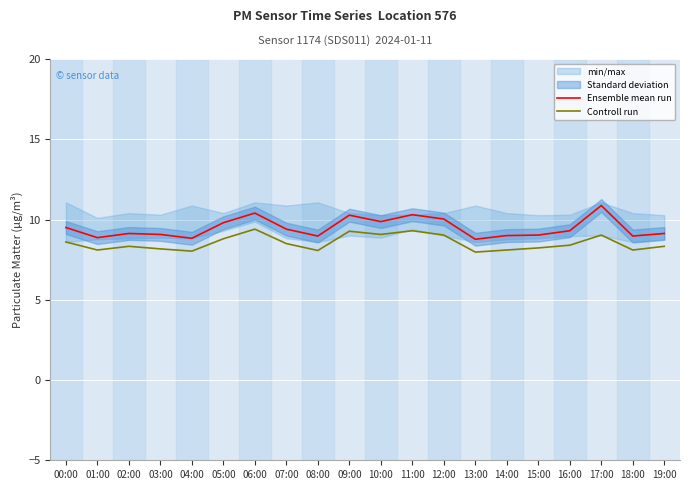

At which category does Controll run reach its first local valley?

01:00